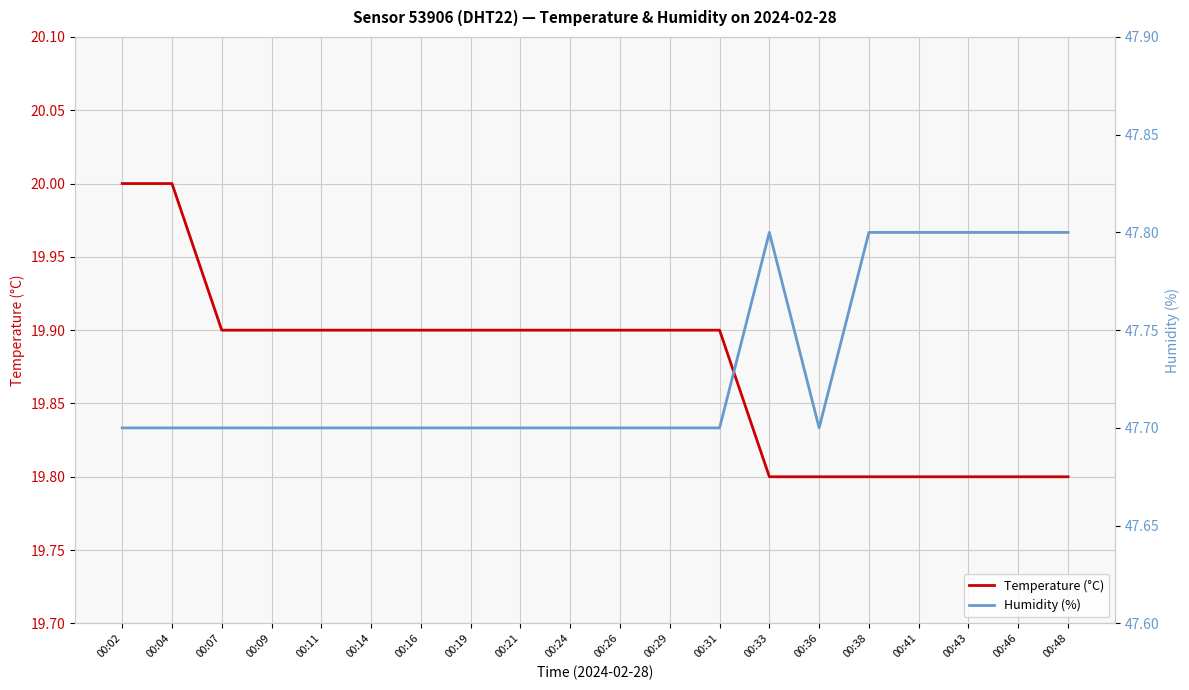

How many series are shown in this chart?

2